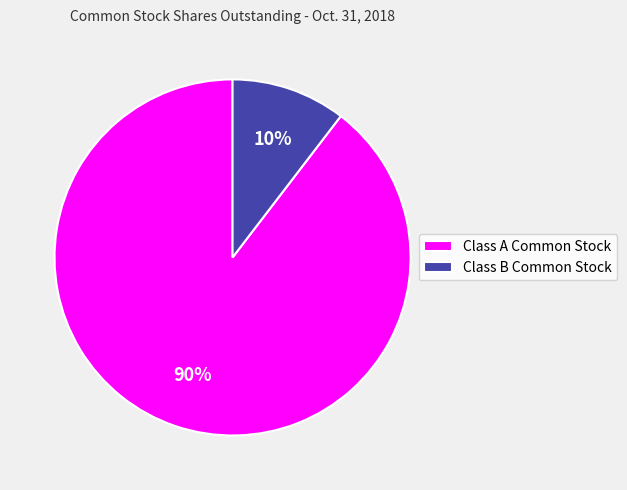

Between Class A Common Stock and Class B Common Stock, which is larger?

Class A Common Stock